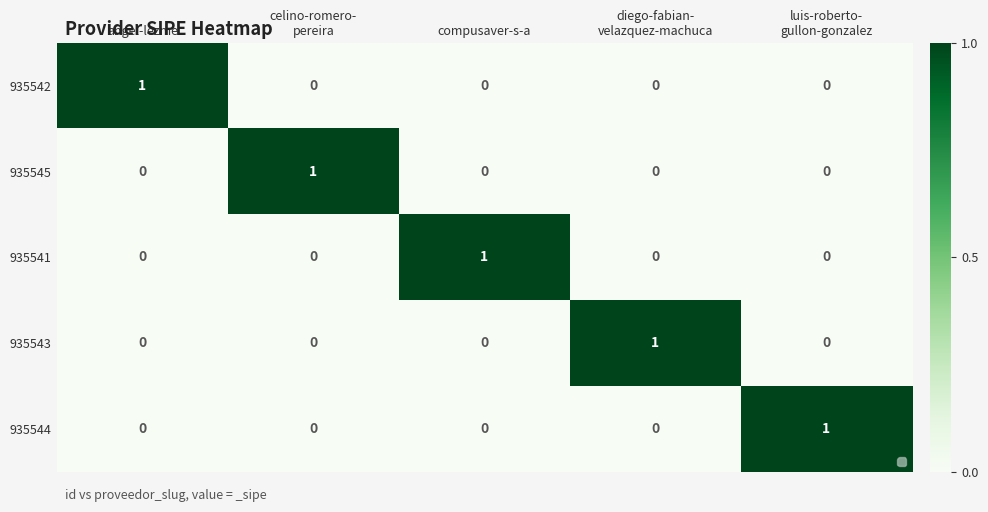

Is it true that 935545 equals 0 at angel-lezme?

True